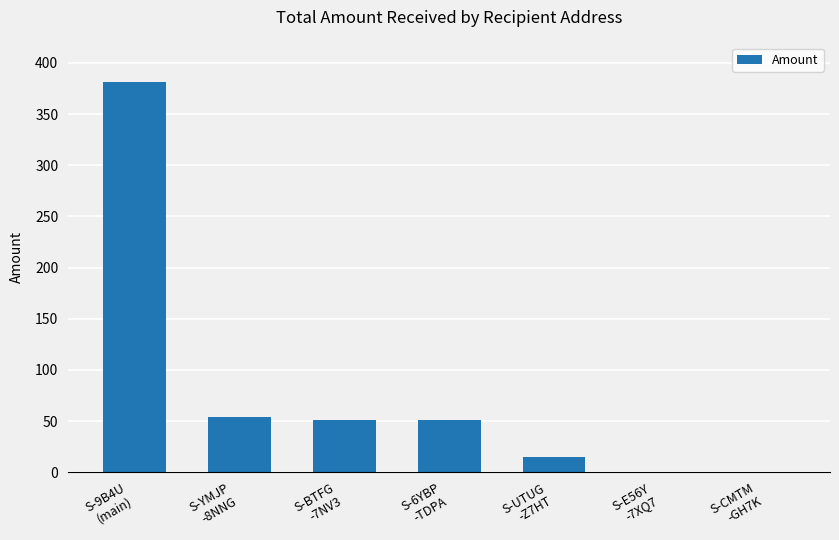

What is the sum of all values?

552.4